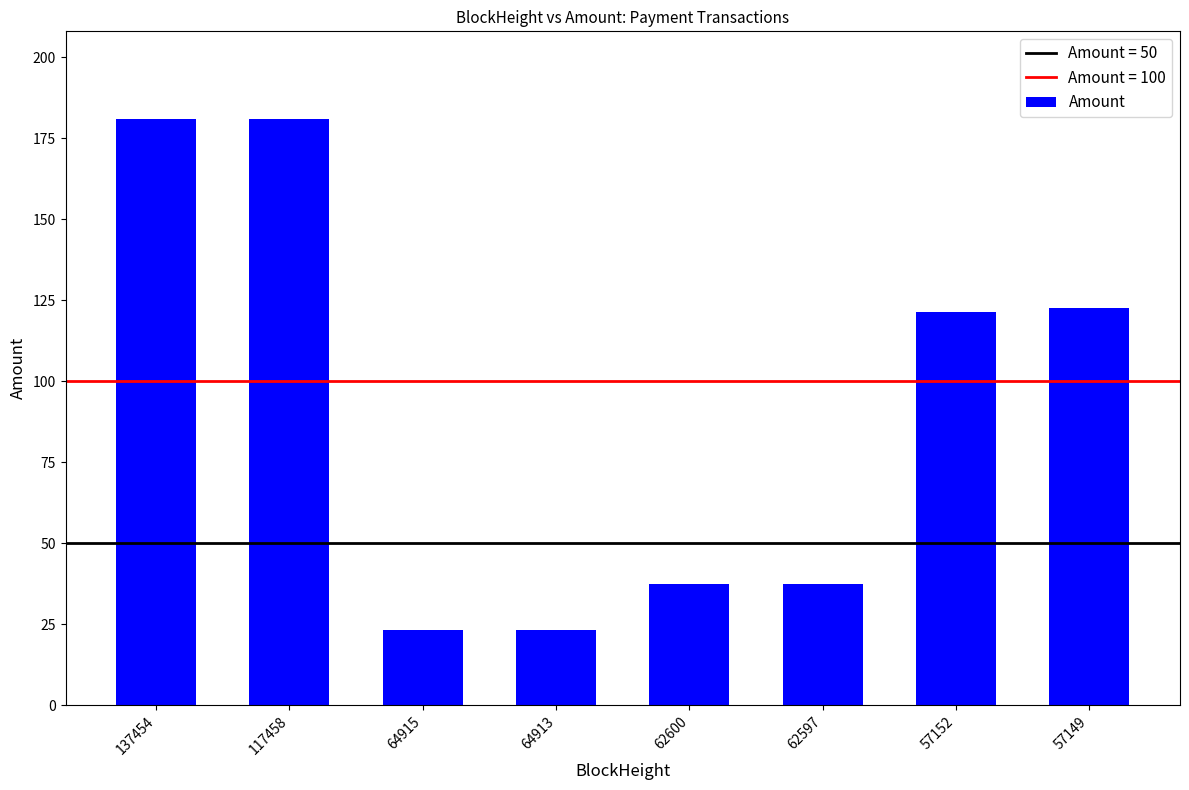

True or false: the data shows 58.8 at 62600.

False